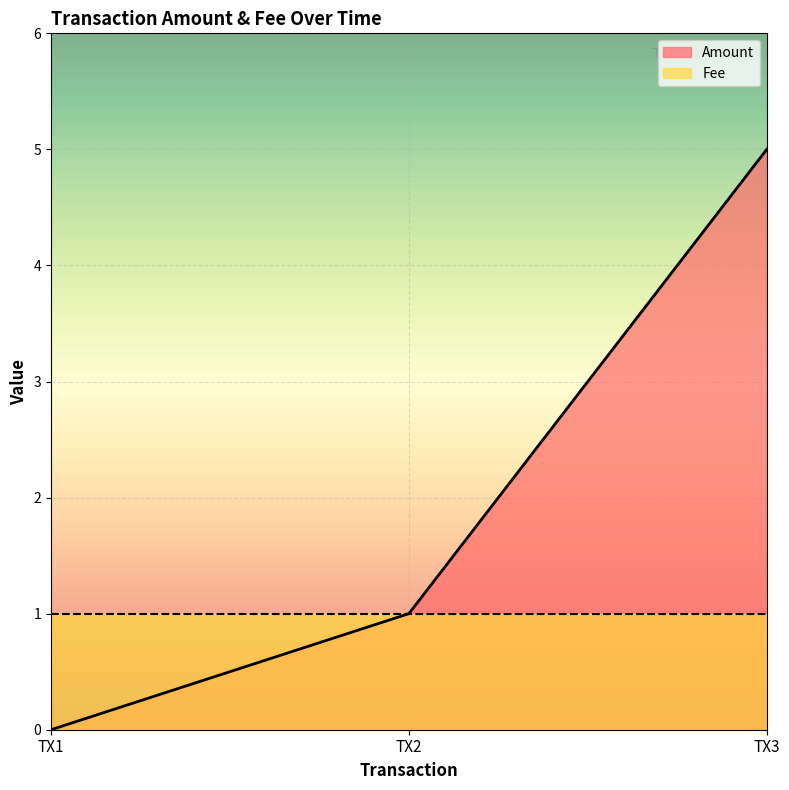

What is the difference between the highest and lowest values at TX3?

4